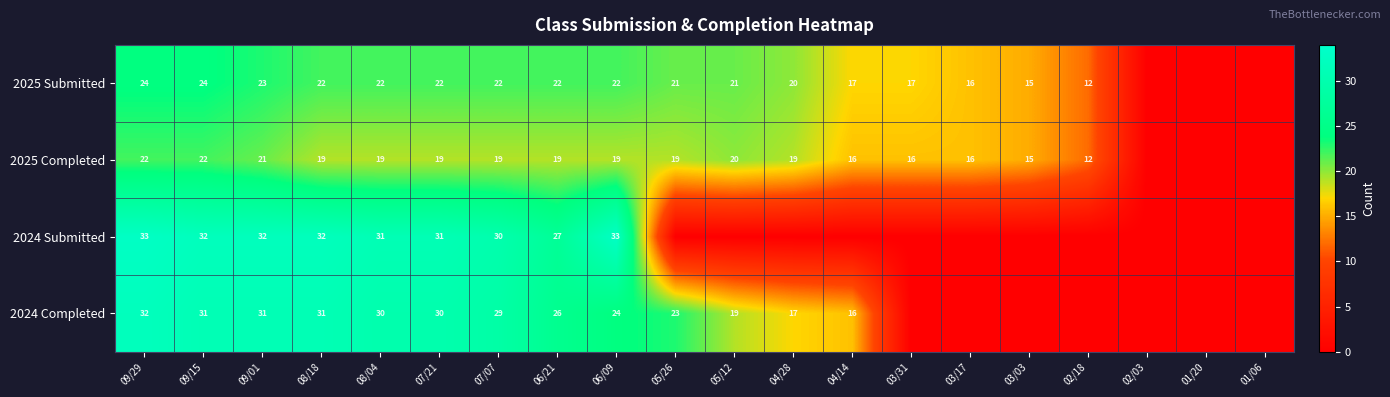

What is the spread (max minus min) of values at 07/21?

12